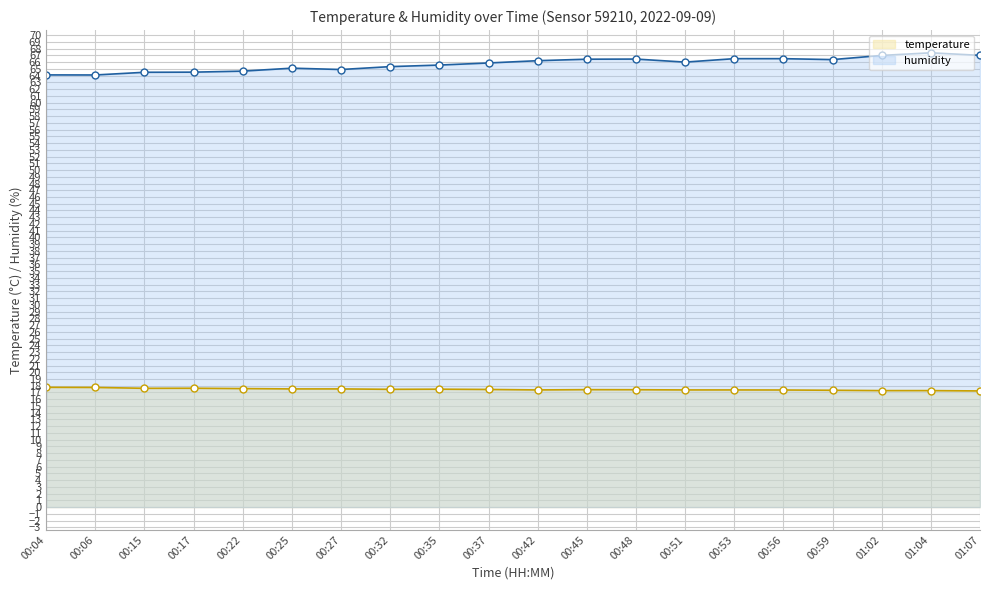

List the series in order of their overall mean, lowest first.

temperature, humidity